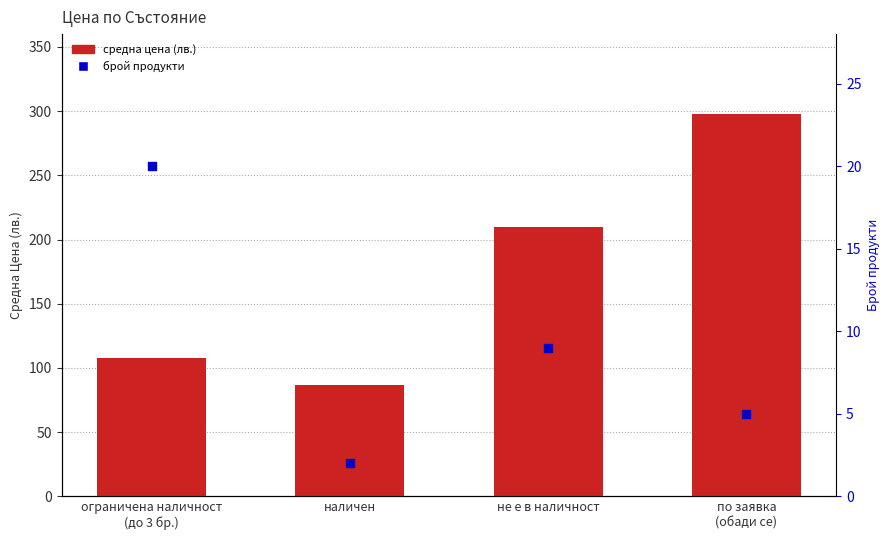

Is the value of средна цена (лв.) at не е в наличност greater than the value of брой продукти at наличен?

Yes